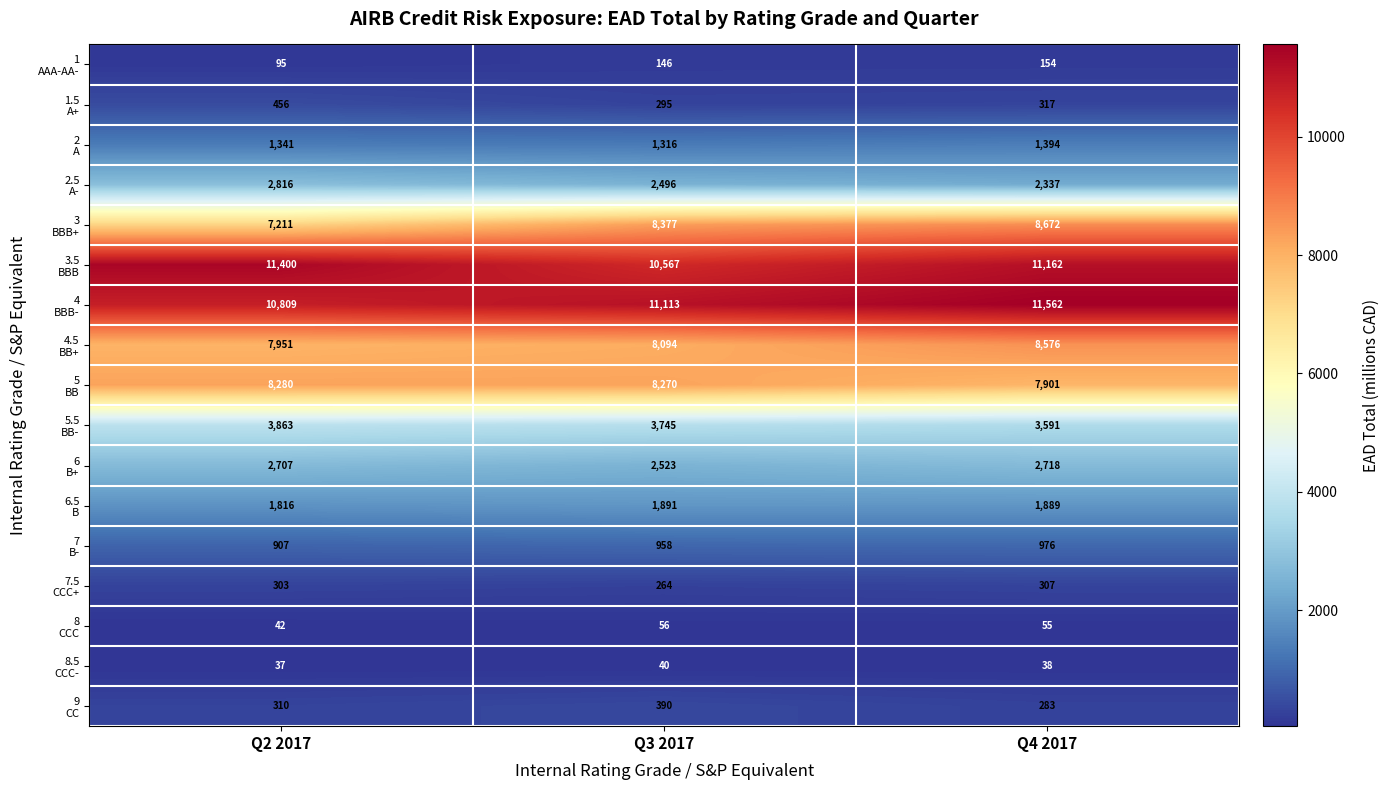

What is the total value across all series at Q3 2017?

60541